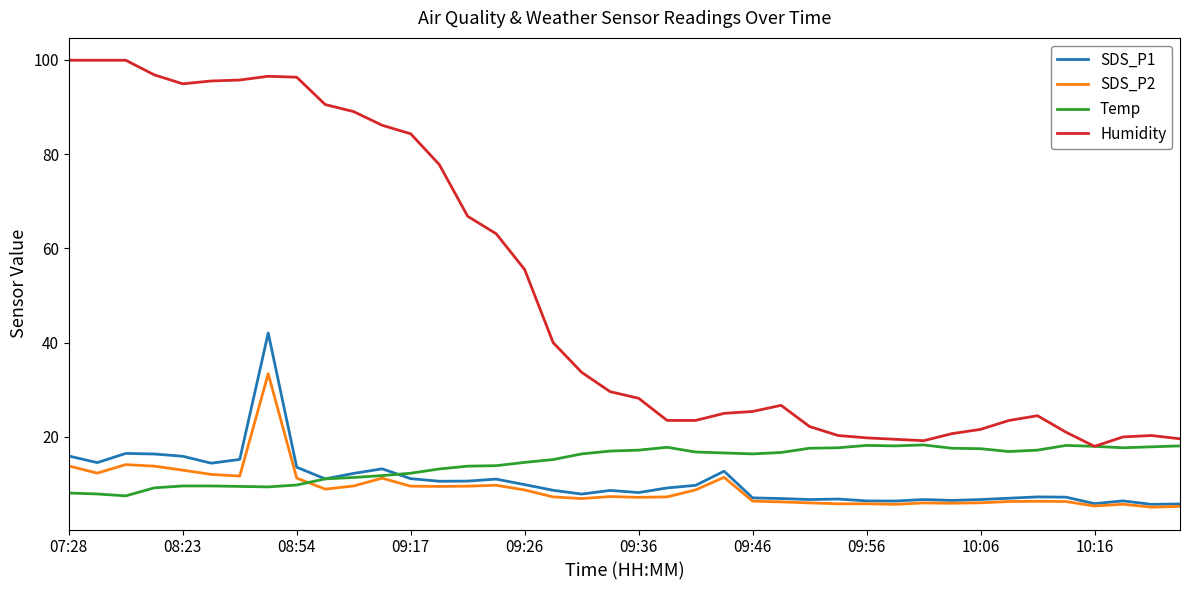

Does the chart have visible grid lines?

No